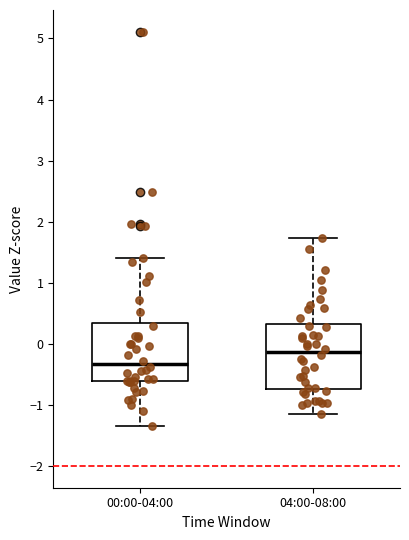

Which box has the lowest median line?

00:00-04:00